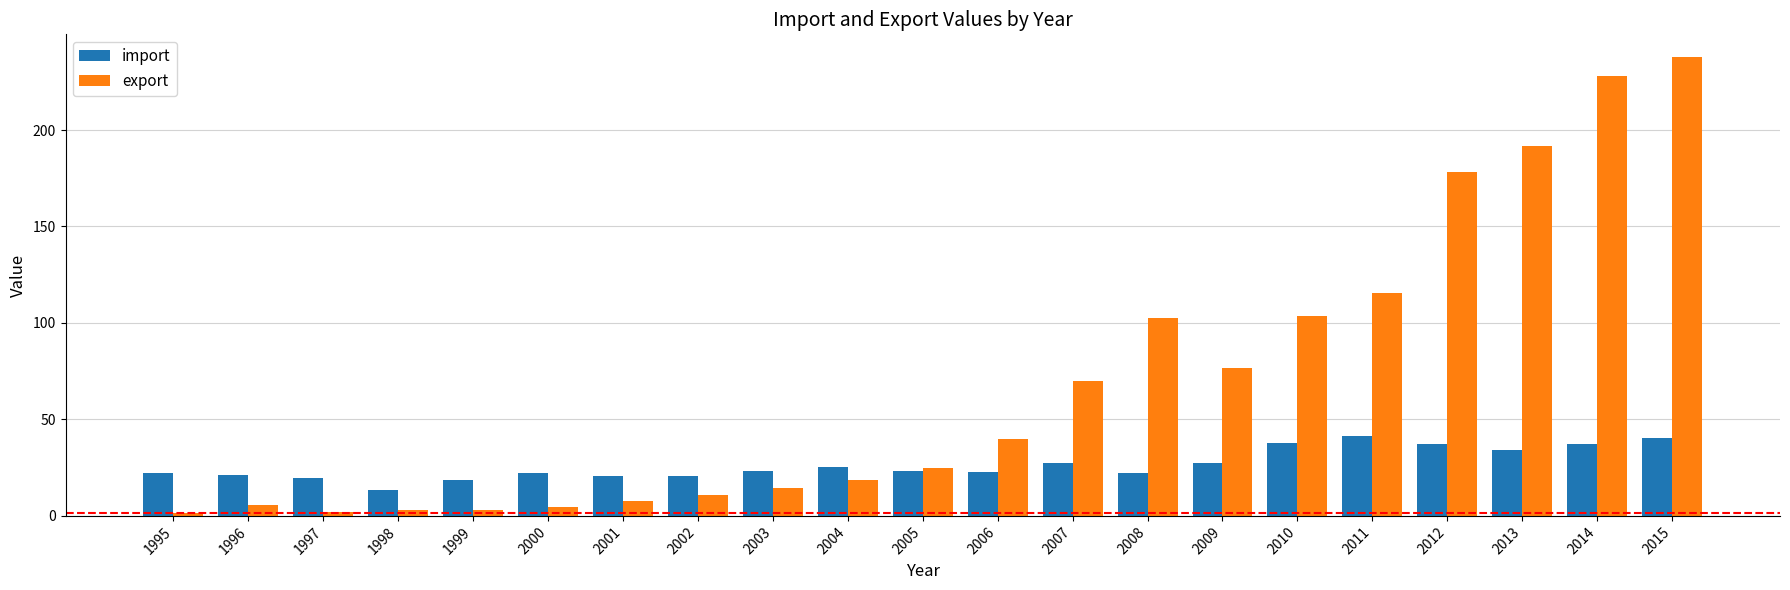

What is the total value across all series at 2008?

124.8